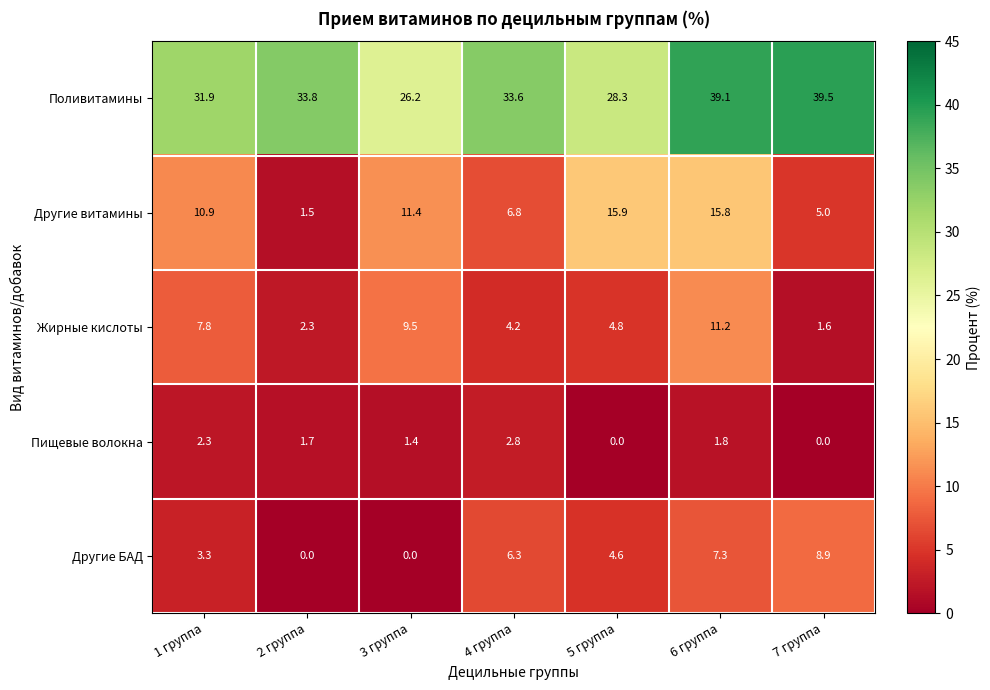

What is the sum of the Поливитамины values at 5 группа and 6 группа?

67.4